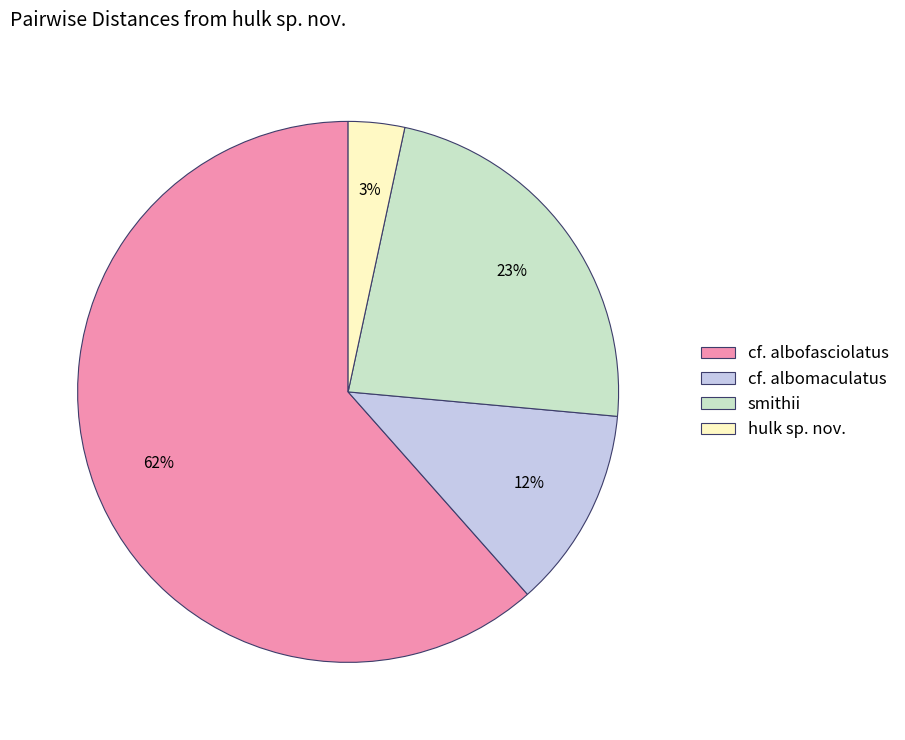

Combined, do smithii and cf. albomaculatus account for over 50%?

No